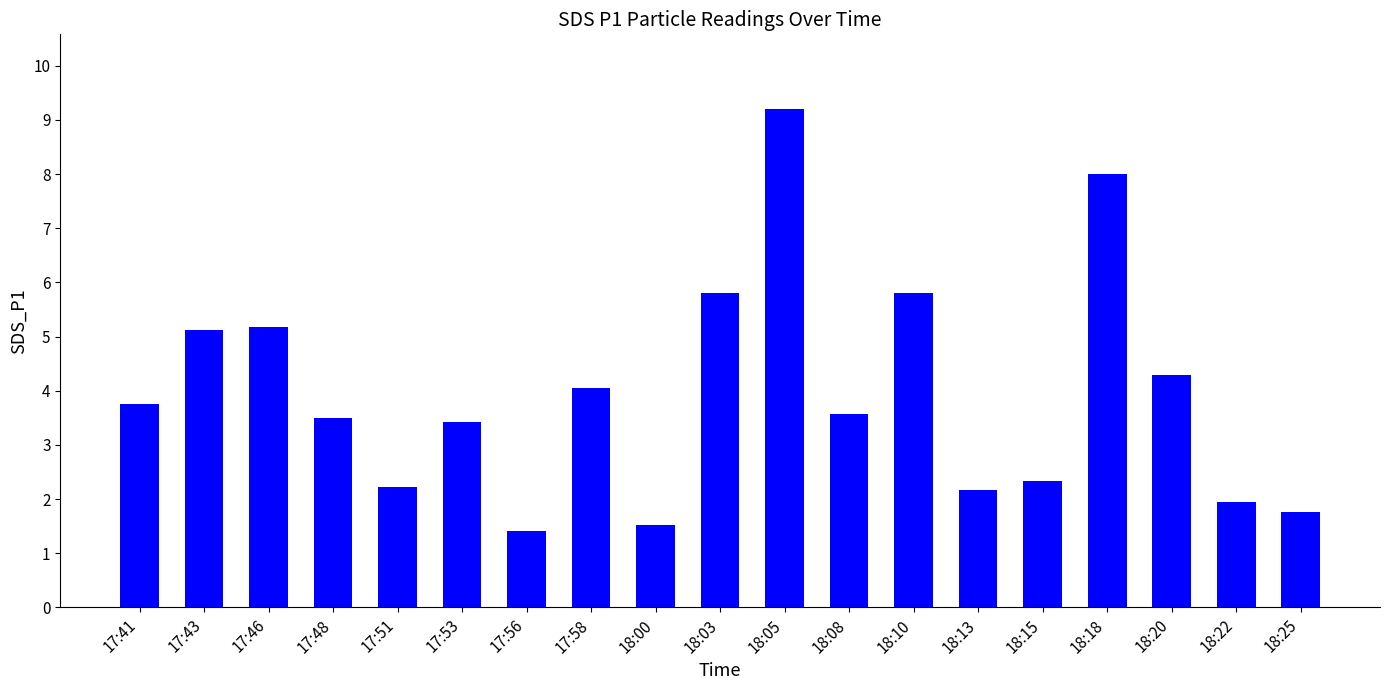

How many data points are less than 3?

7